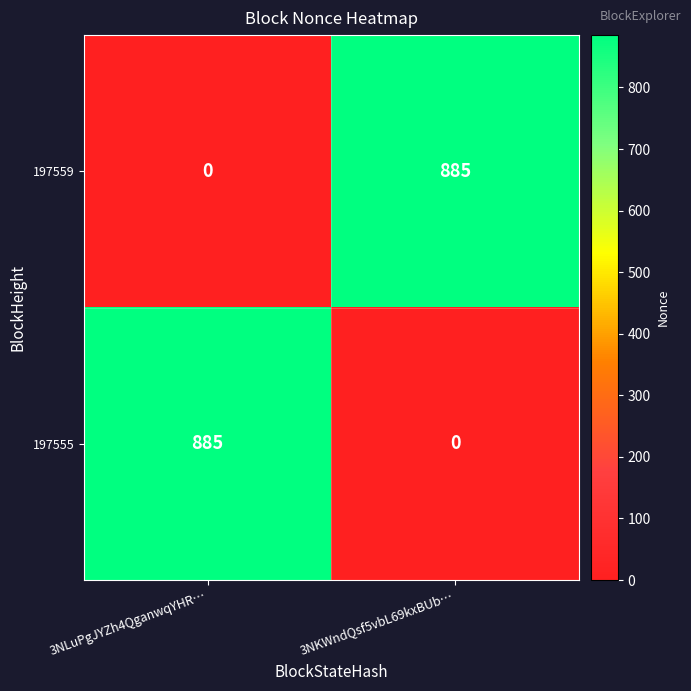

What is the difference between the 197559 values at 3NKWndQsf5vbL69kxBUb… and 3NLuPgJYZh4QganwqYHR…?

885